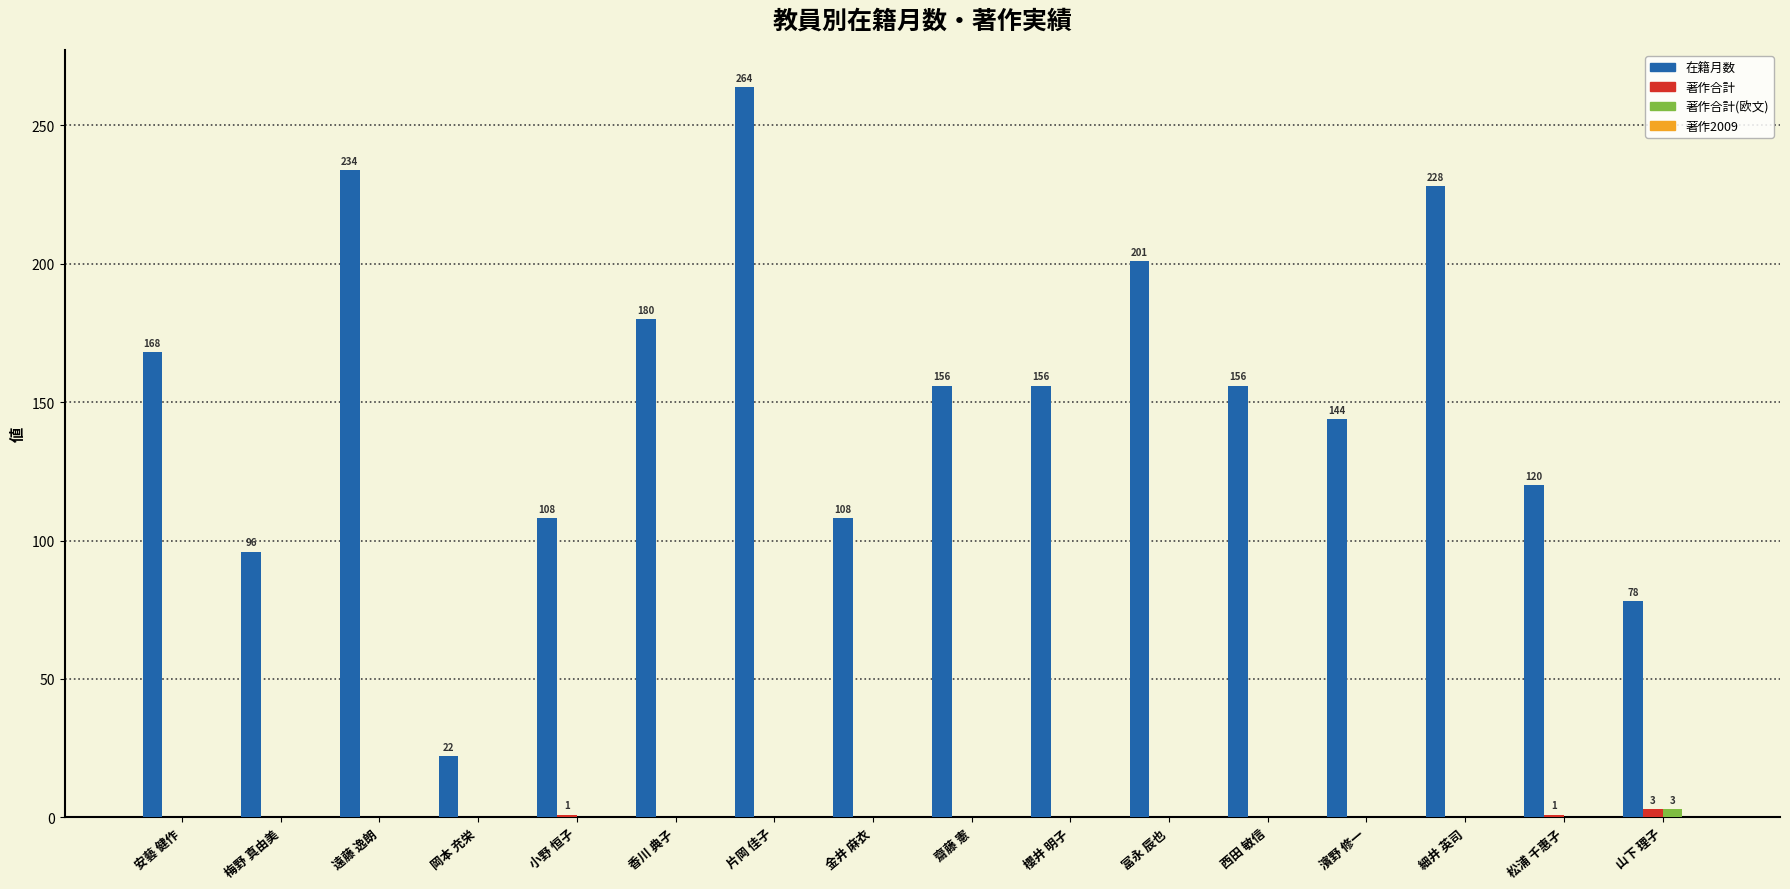

How many data points in 著作合計 are above 0?

3